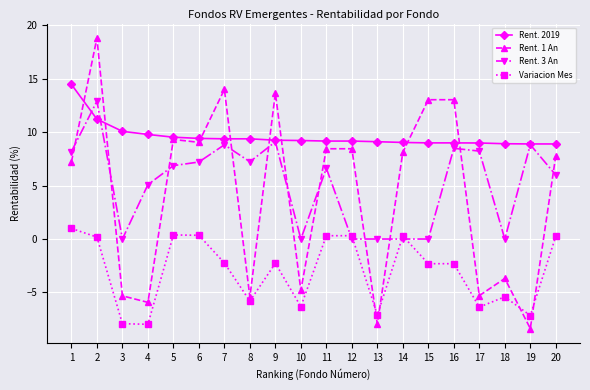

True or false: Rent. 1 An has more than 2 interior local peaks.

True